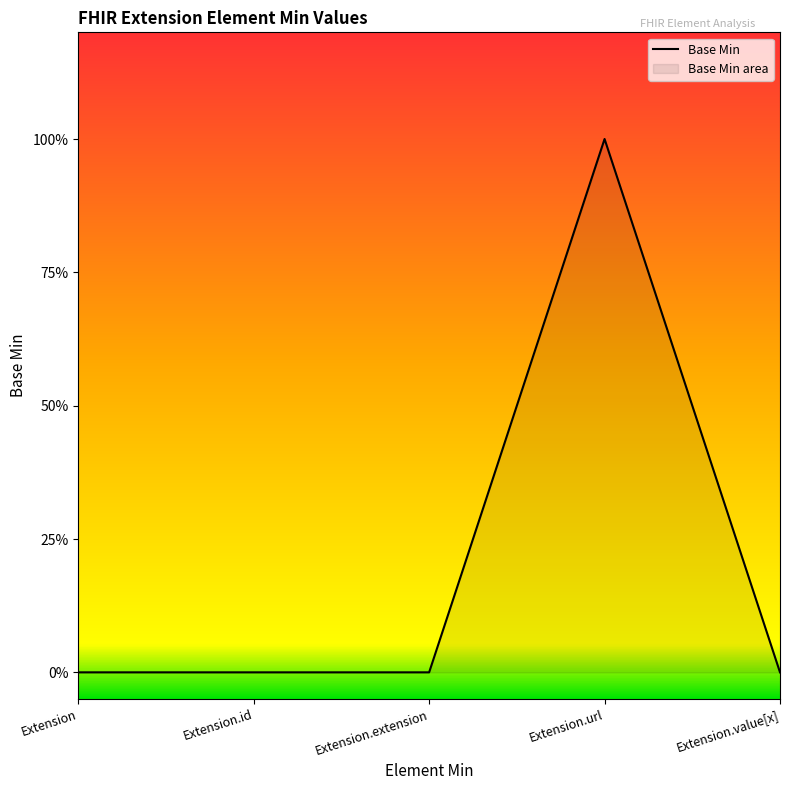

Rank the categories by value from lowest to highest.

Extension, Extension.id, Extension.extension, Extension.value[x], Extension.url